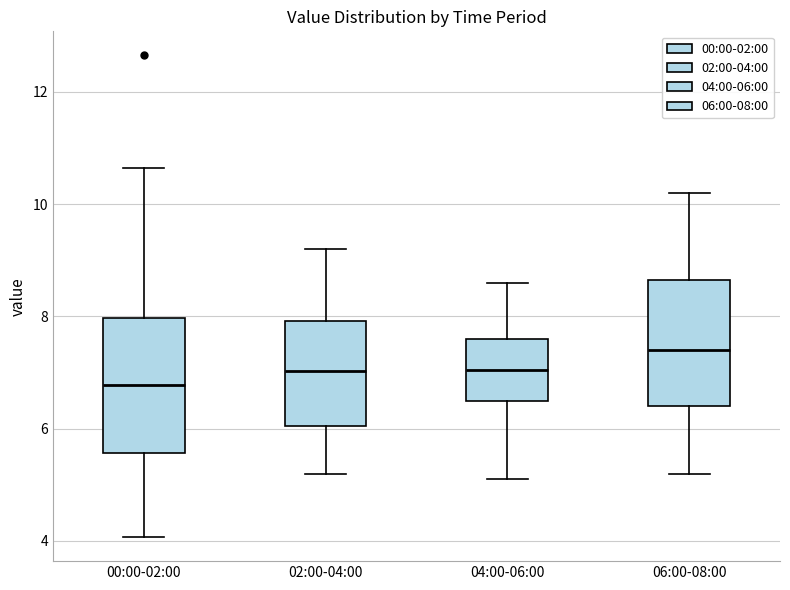

Reading left to right, transcribe this box plot: for each box, give where its median line is, the range the box spans, and where its two whiskers end, as read against the y-axis. The values are not printed on the chart, so give them approximately, as read against the axis.

00:00-02:00: median 6.8, box 5.6 to 8.0, whiskers 4.0 to 10.6
02:00-04:00: median 7.0, box 6.0 to 8.0, whiskers 5.2 to 9.2
04:00-06:00: median 7.0, box 6.6 to 7.6, whiskers 5.2 to 8.6
06:00-08:00: median 7.4, box 6.4 to 8.6, whiskers 5.2 to 10.2